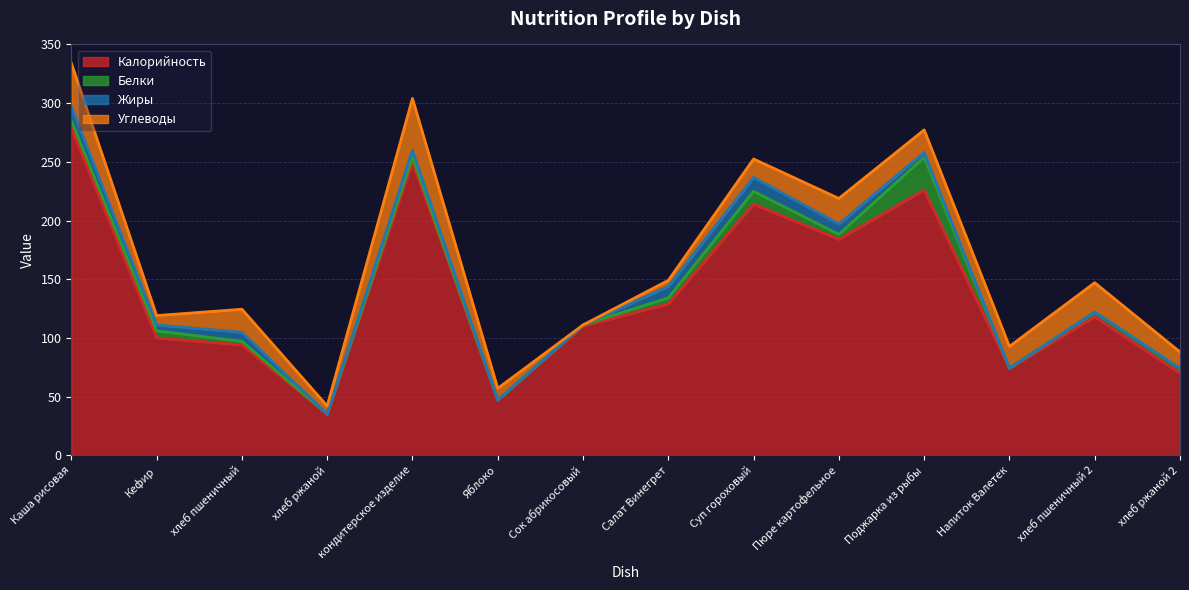

Where is Углеводы nearest to the value 22?

Пюре картофельное